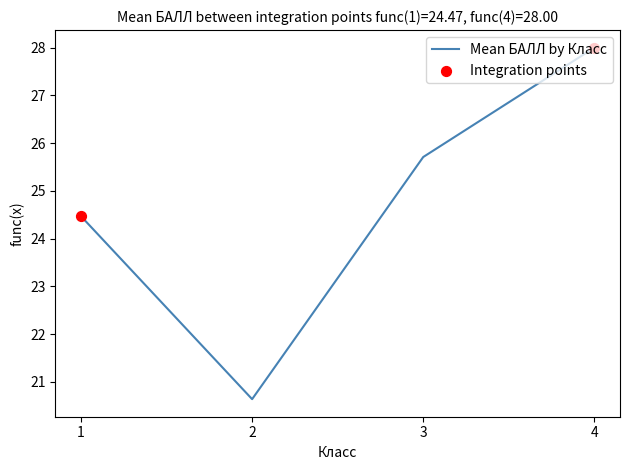

Which has a higher value, 1 or 3?

3